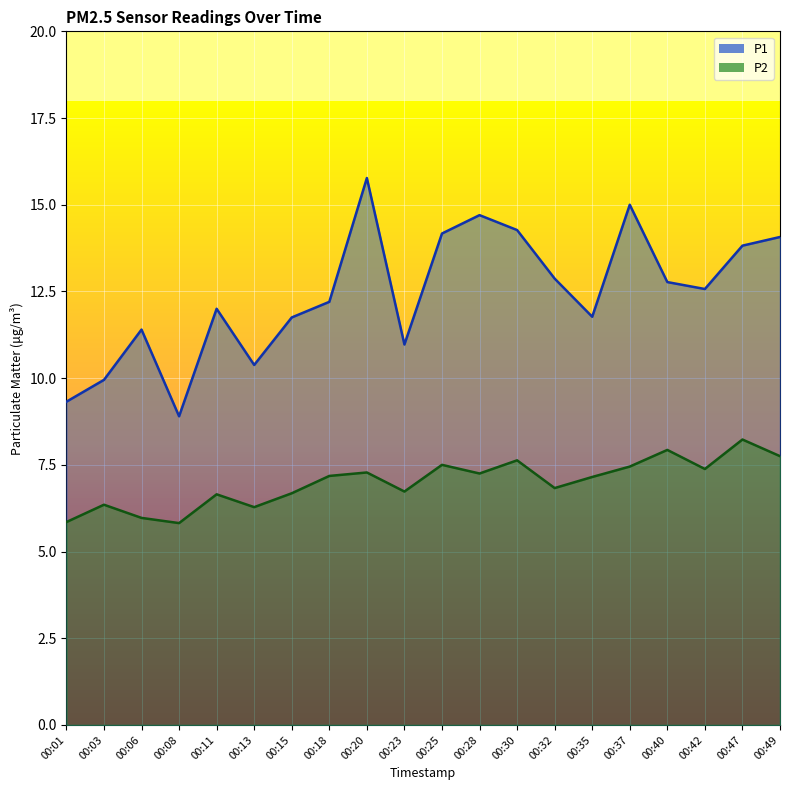

What is the sum of all P2 values?

139.9